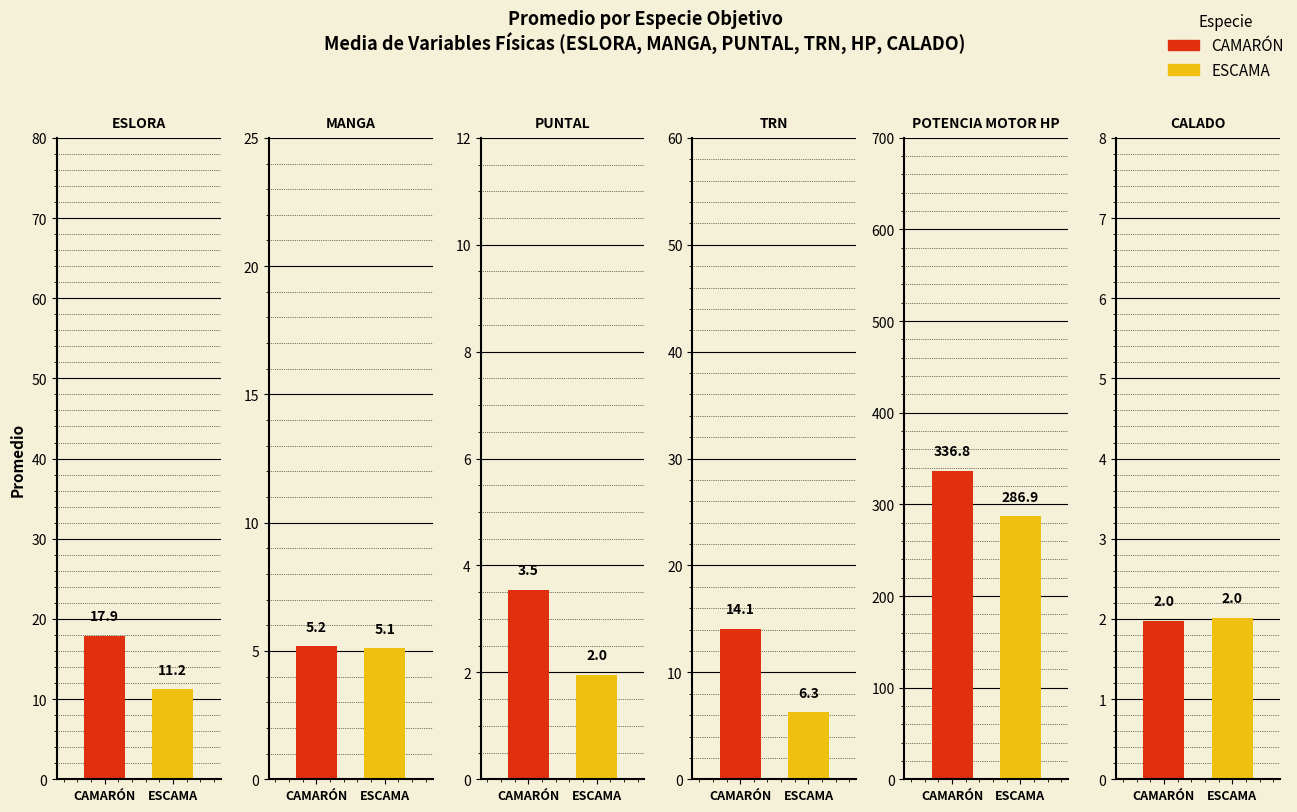

The value of POTENCIA MOTOR HP at ESCAMA is 286.9. True or false?

True